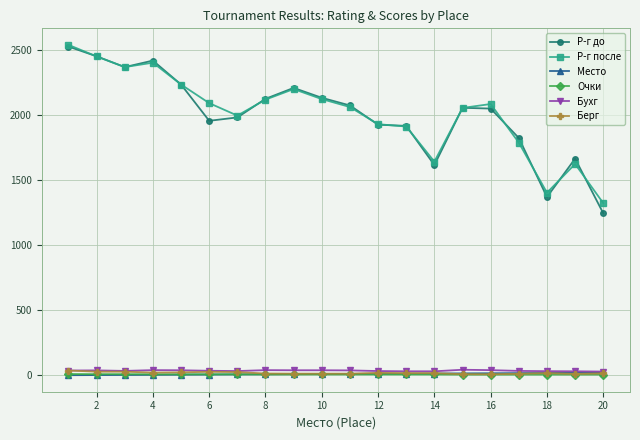

What is the maximum value shown in the chart?

2541